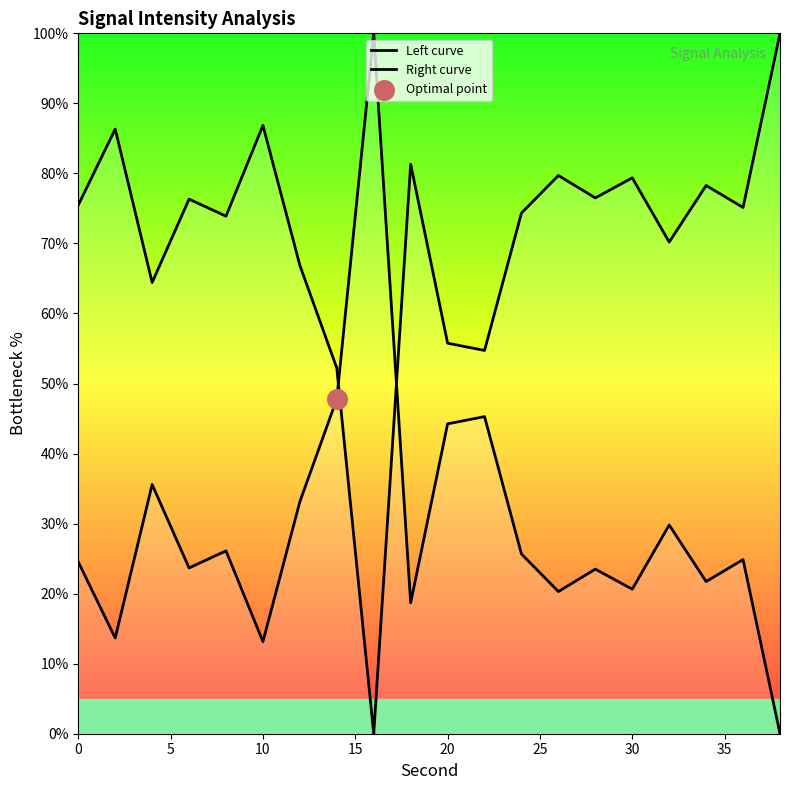

Which series has the largest Y range (max minus min)?

Left curve